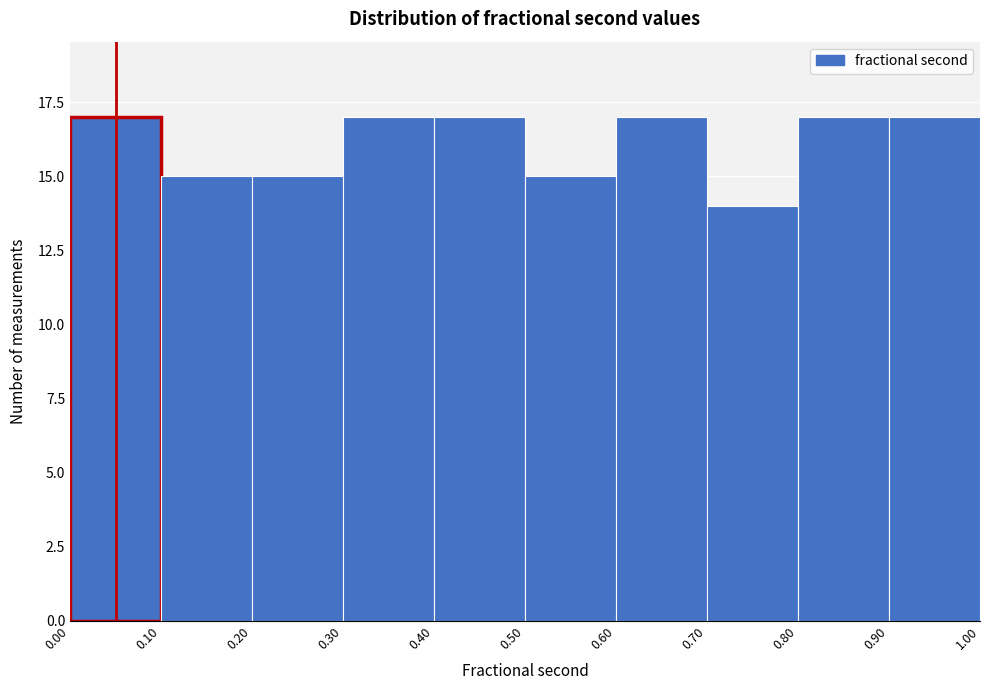

Reading left to right, transcribe this chart: for each bar, give the range it covers on the x-axis and its height. The values are not printed on the chart, so give them approximately, as read against the axis.

0.00 to 0.10: 17
0.10 to 0.20: 15
0.20 to 0.30: 15
0.30 to 0.40: 17
0.40 to 0.50: 17
0.50 to 0.60: 15
0.60 to 0.70: 17
0.70 to 0.80: 14
0.80 to 0.90: 17
0.90 to 1.00: 17